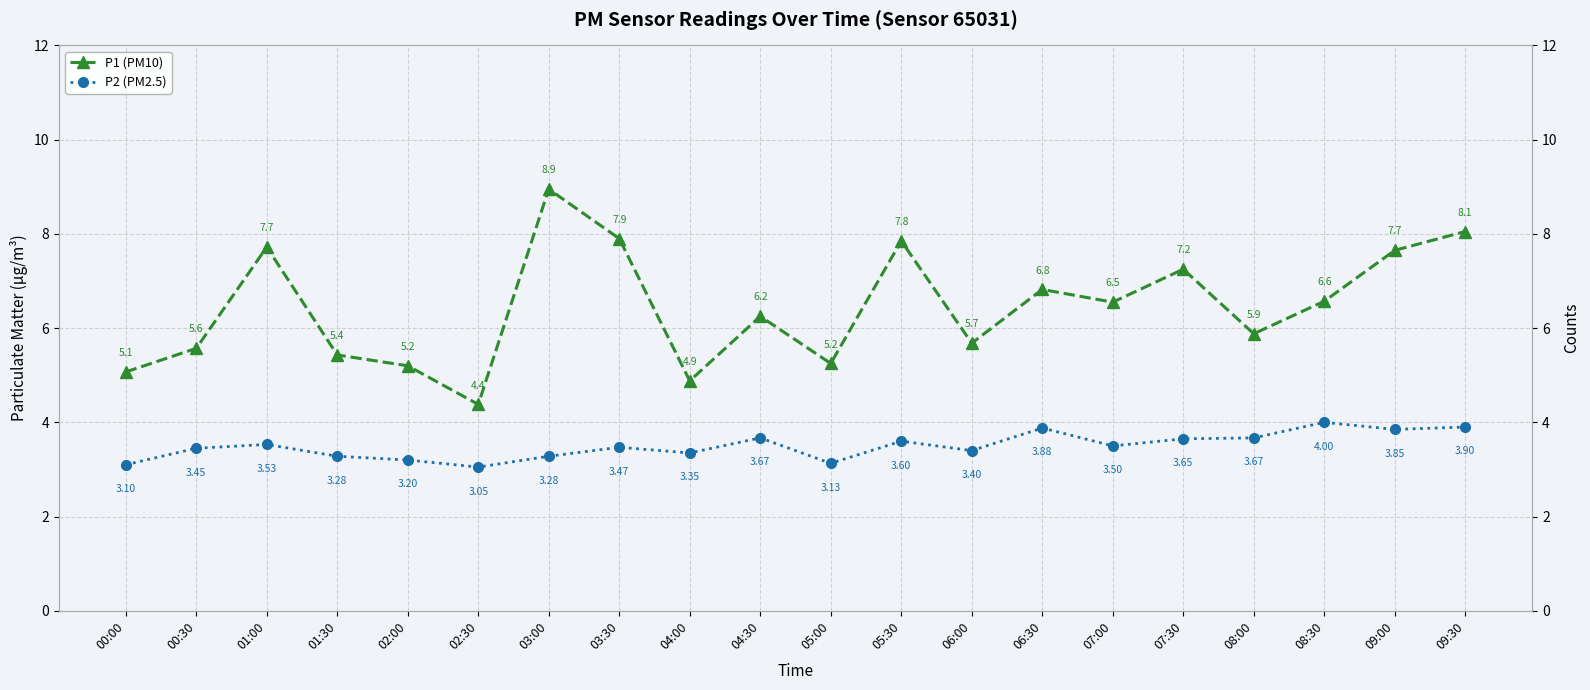

Rank the series at 01:30 from highest to lowest value.

P1 (PM10), P2 (PM2.5)